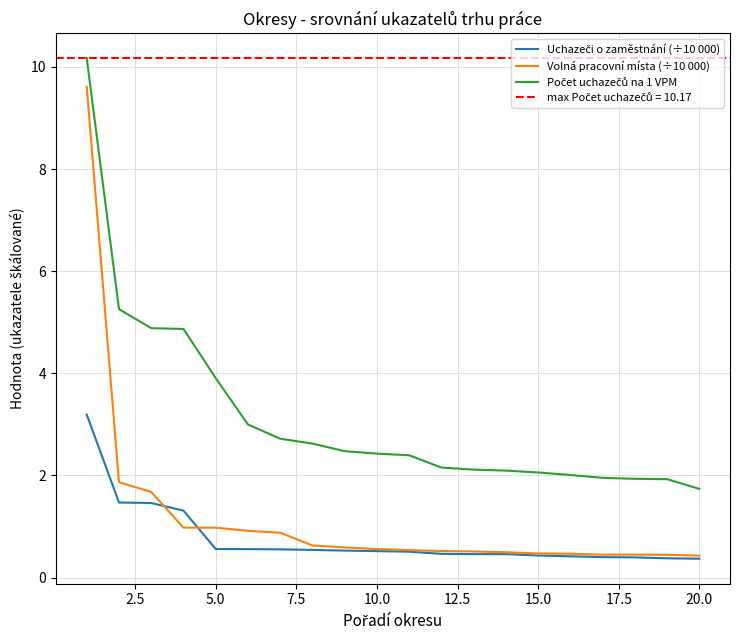

True or false: Volná pracovní místa (÷10 000) has a value of 0.2 at 10.0.

False